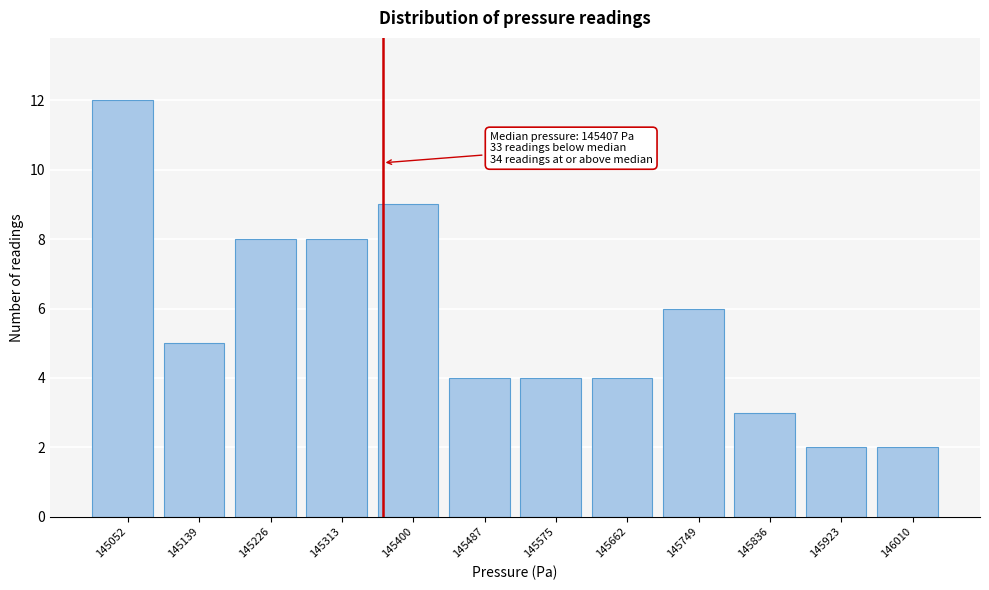

Reading left to right, extract all data points from this chart.

12	5	8	8	9	4	4	4	6	3	2	2